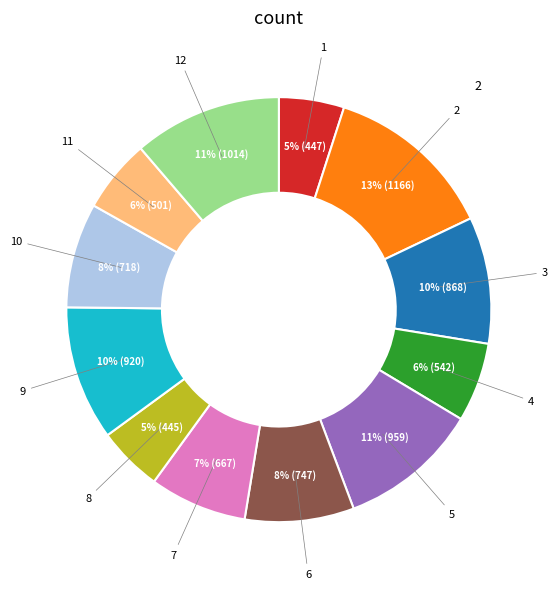

To the nearest percent, what is the difference between the largest and smallest slice percentages?

8%